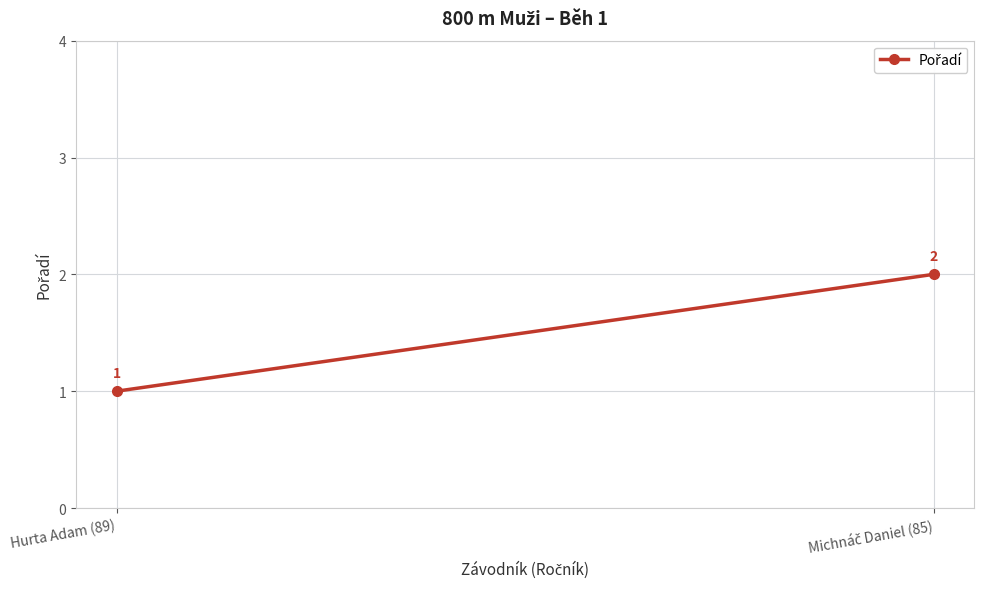

Which has a higher value, Hurta Adam (89) or Michnáč Daniel (85)?

Michnáč Daniel (85)